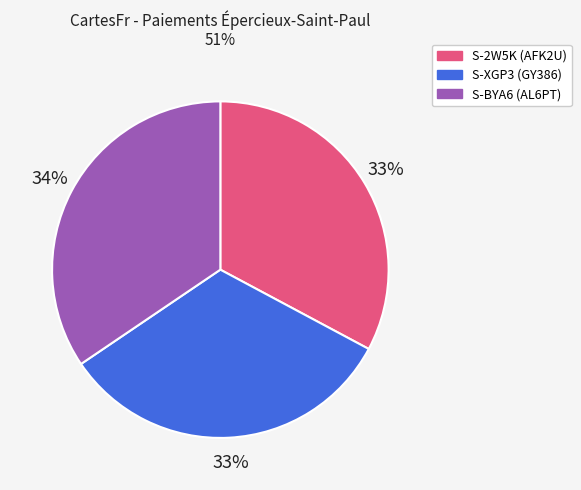

To the nearest percent, what is the average slice percentage?

33%